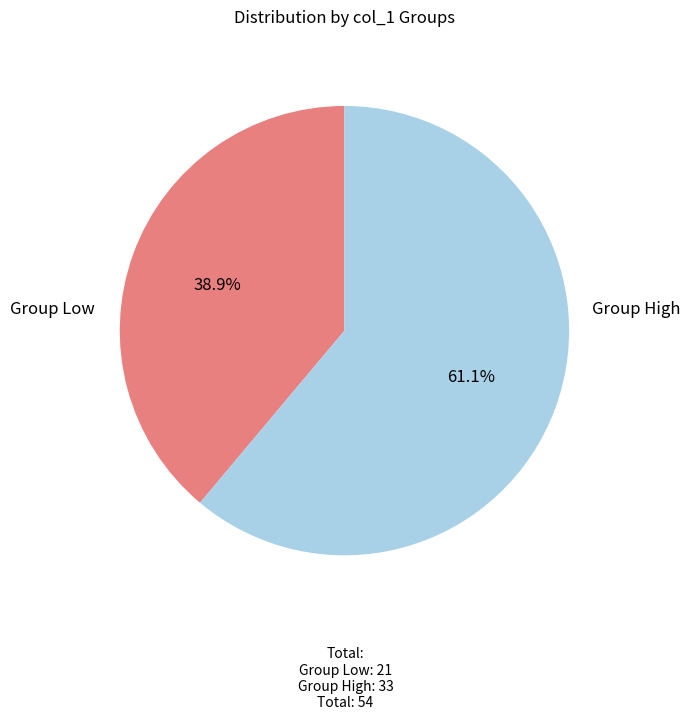

Is there a majority slice in this chart?

Yes